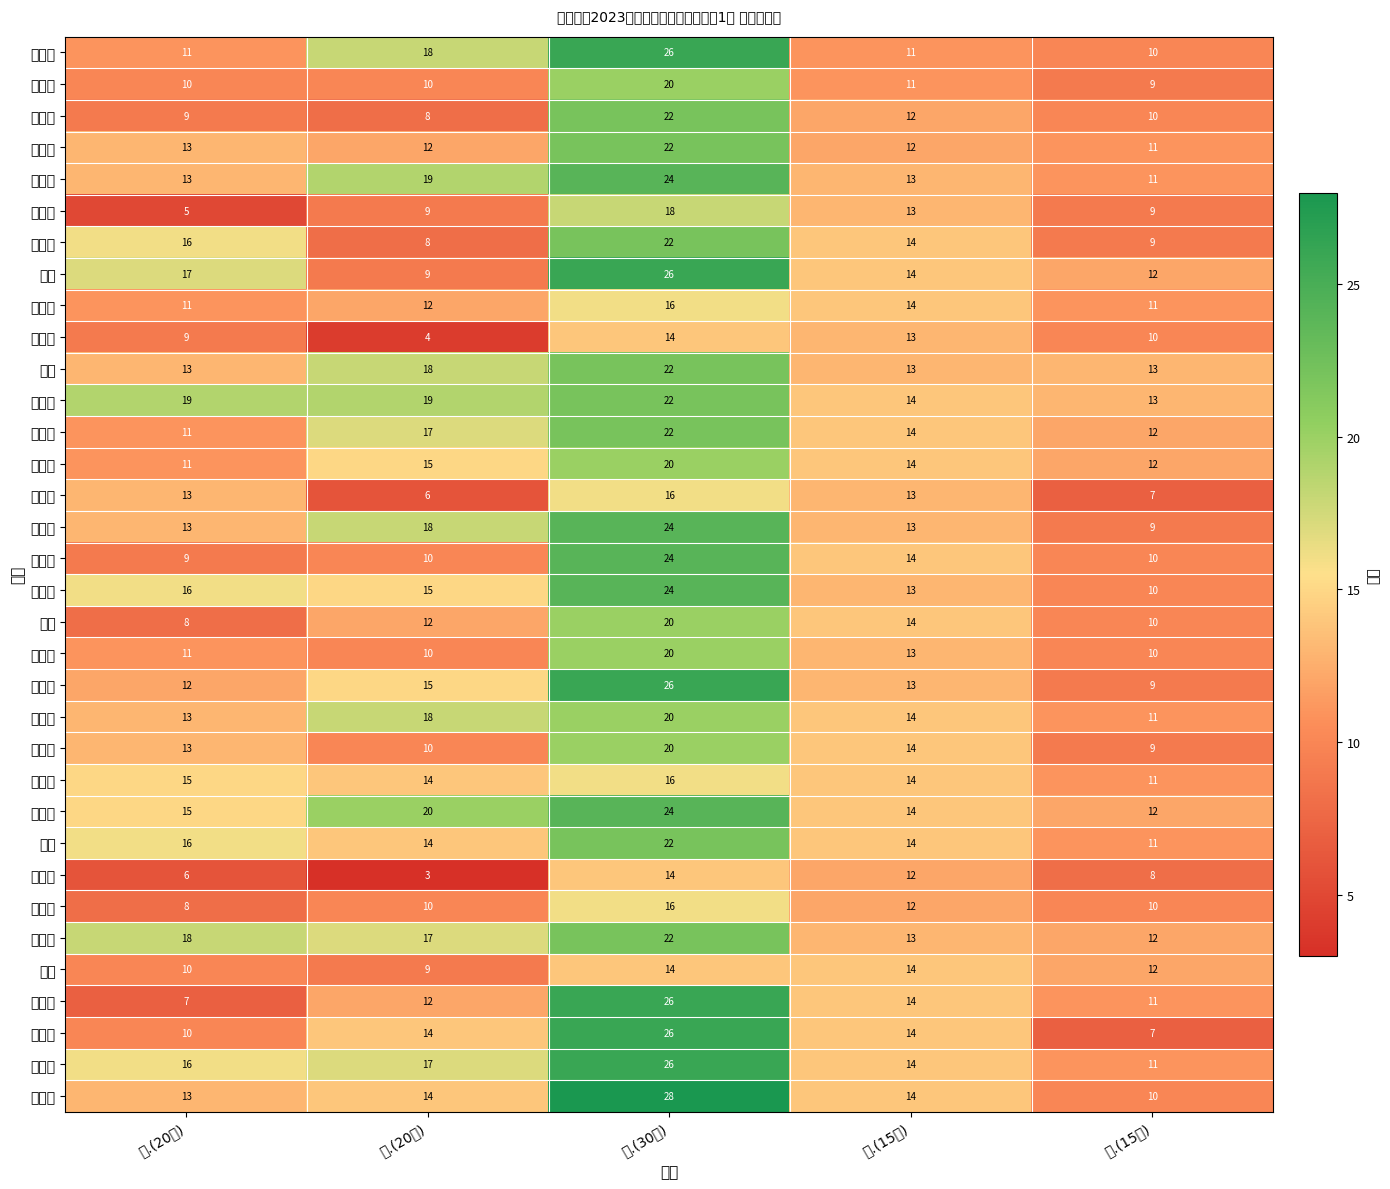

What is the spread (max minus min) of values at 五.(15分)?

6